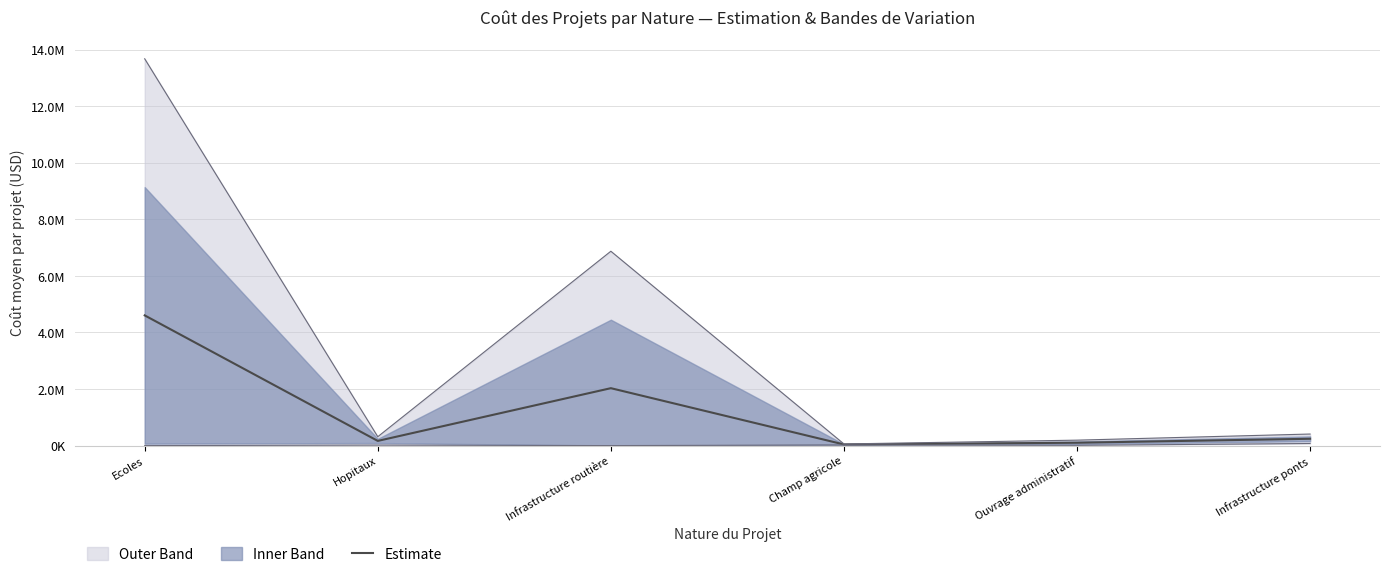

What is the label of the 2nd point from the left?

Hopitaux